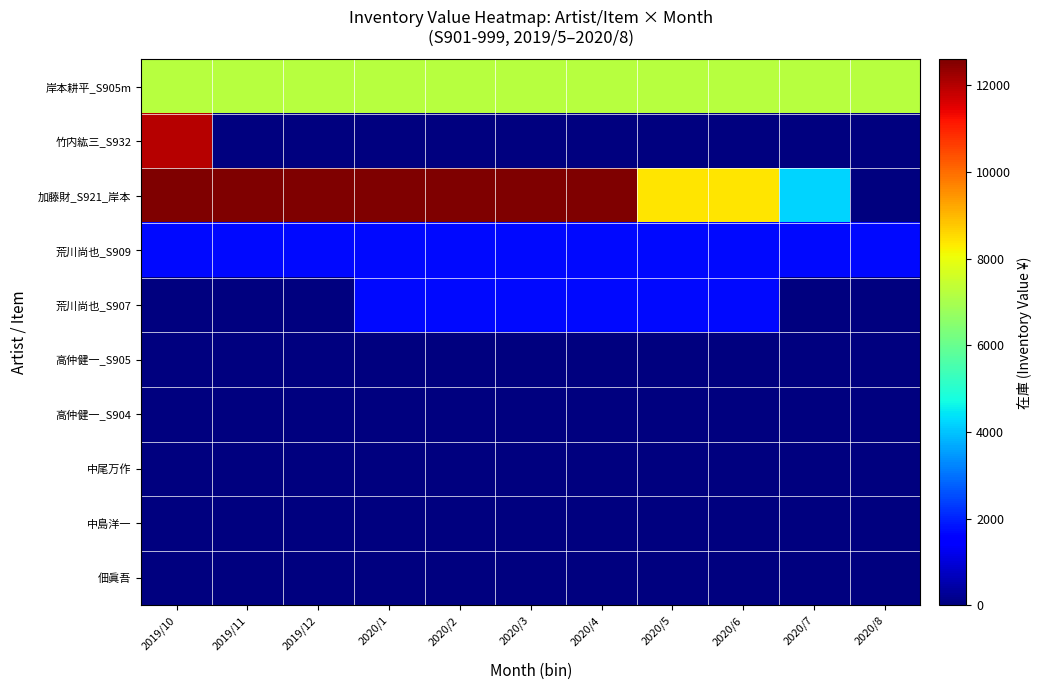

Between 2020/1 and 2020/3, which series saw the biggest shift?

佃眞吾